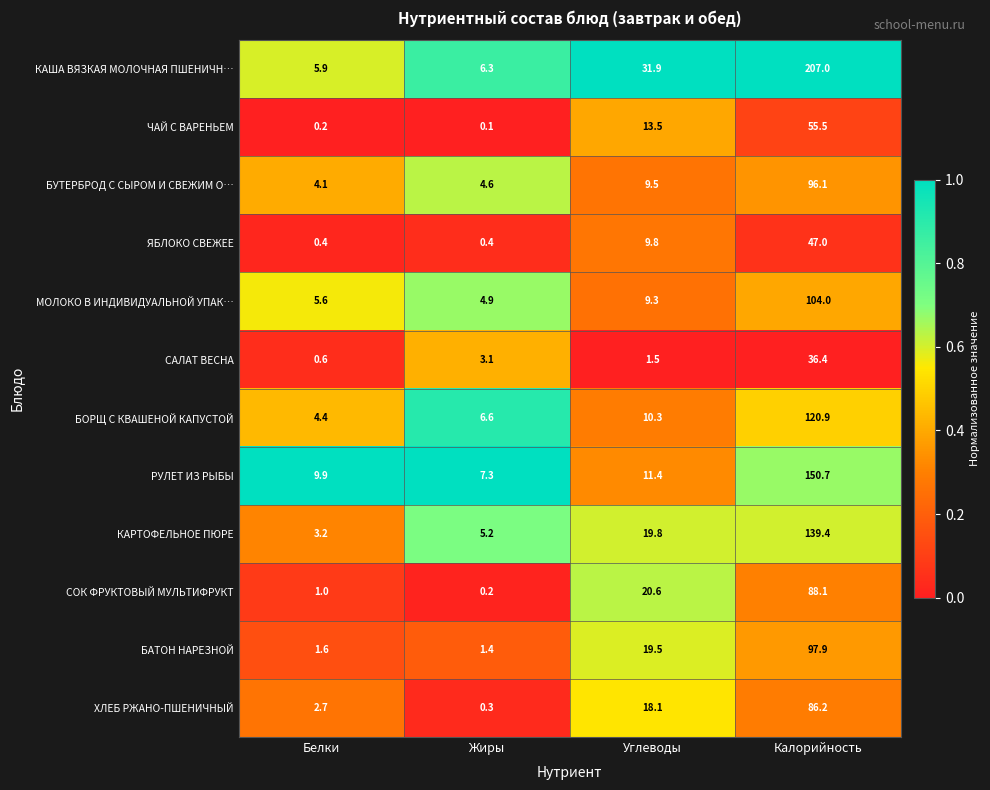

The ХЛЕБ РЖАНО-ПШЕНИЧНЫЙ series shows 18.1 at Углеводы. True or false?

True